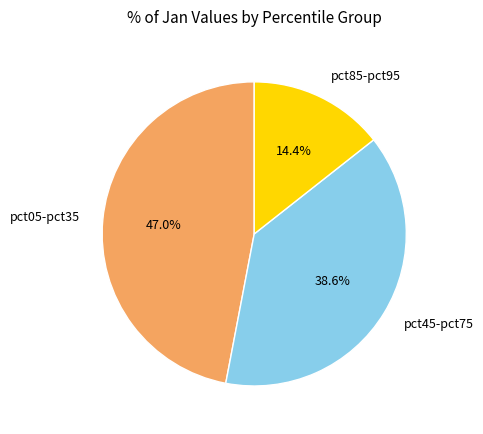

Between pct85-pct95 and pct05-pct35, which is larger?

pct05-pct35